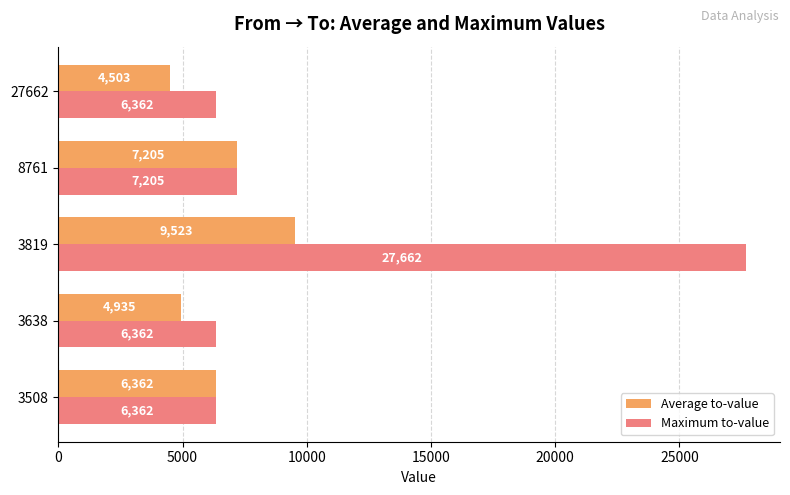

Is the value of Average to-value at 3638 greater than the value of Maximum to-value at 3819?

No